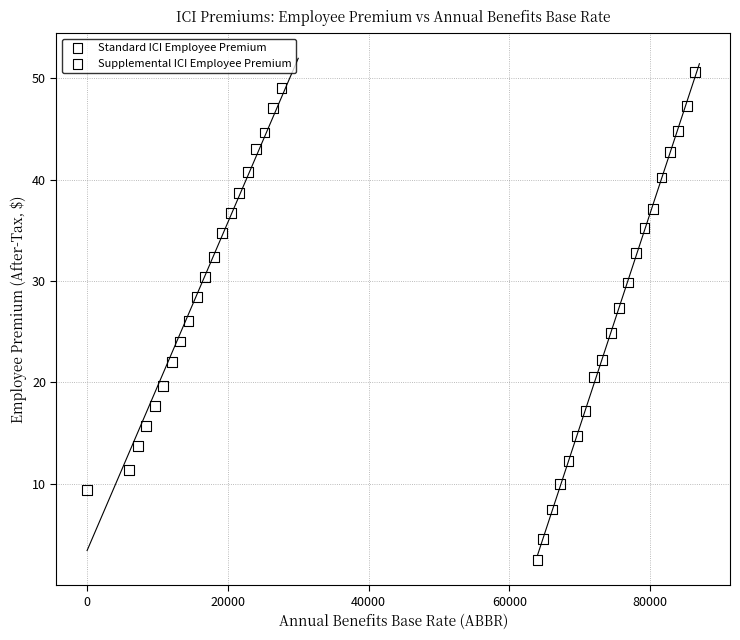

What are all the series names shown in the legend?

Standard ICI Employee Premium, Supplemental ICI Employee Premium